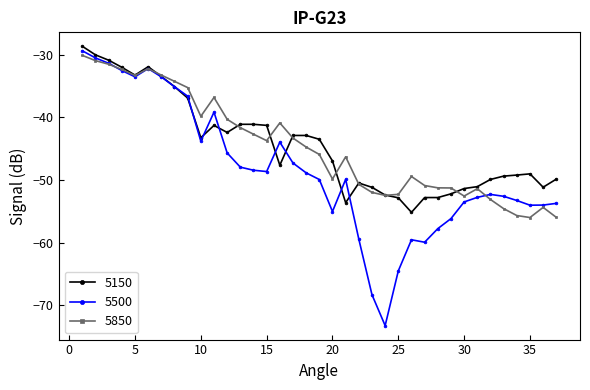

What is the maximum value for 5500?

-29.4